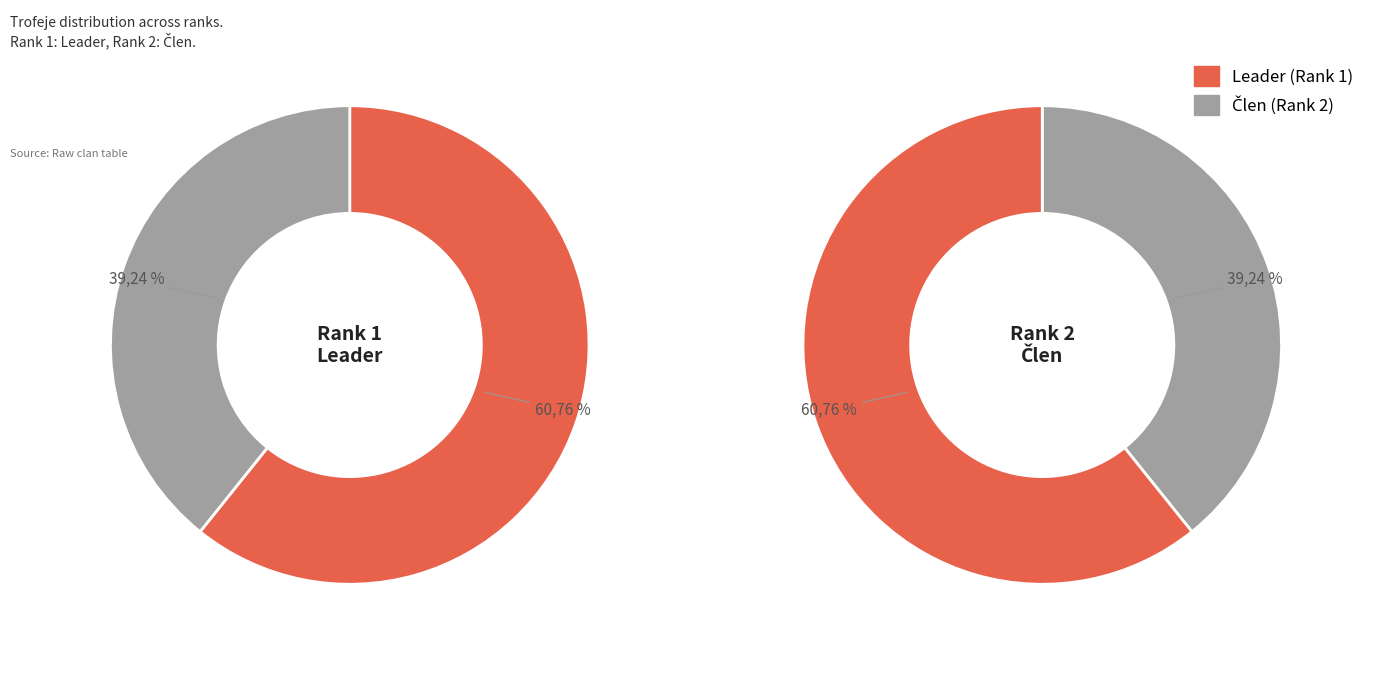

What is the majority slice?

1